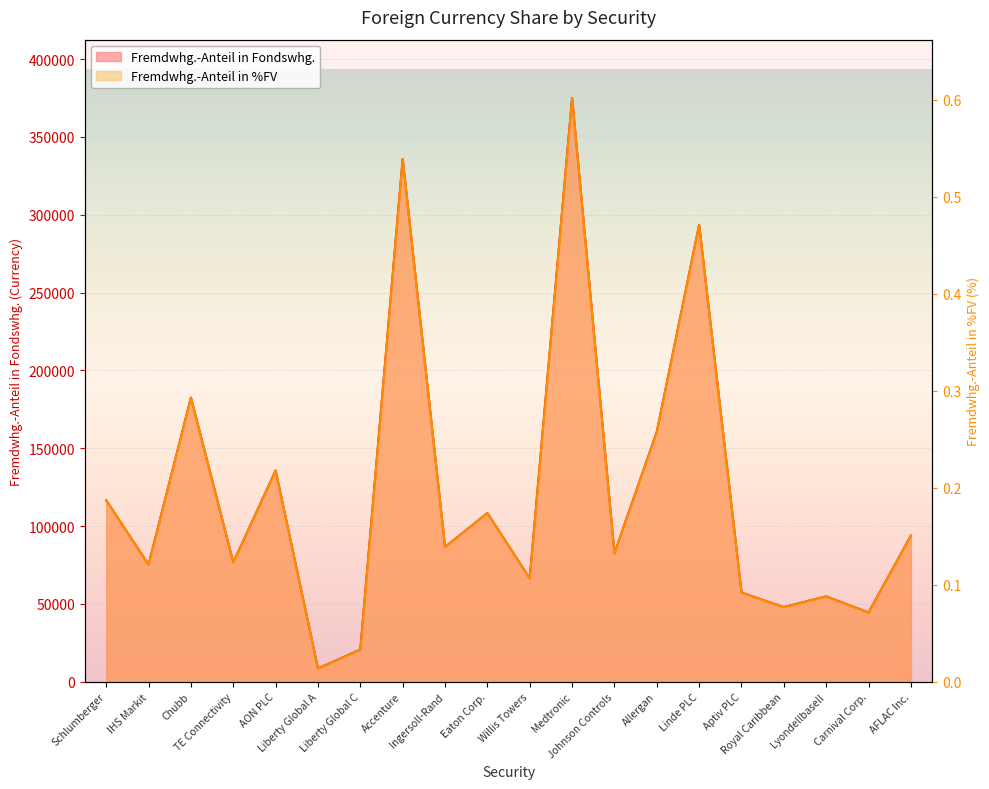

True or false: Fremdwhg.-Anteil in %FV and Fremdwhg.-Anteil in Fondswhg. cross at least once.

False